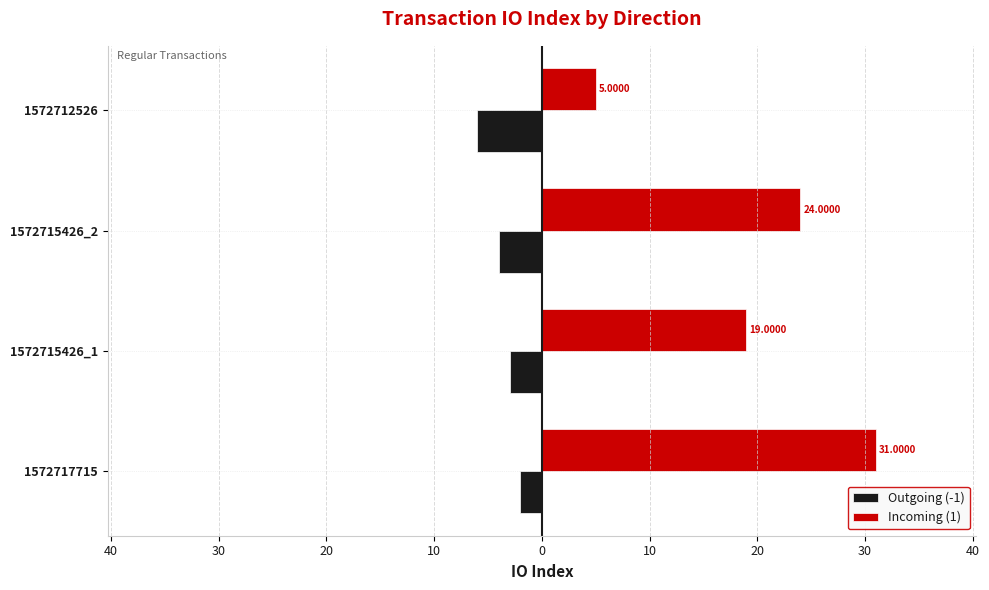

What are all the series names shown in the legend?

Outgoing (-1), Incoming (1)